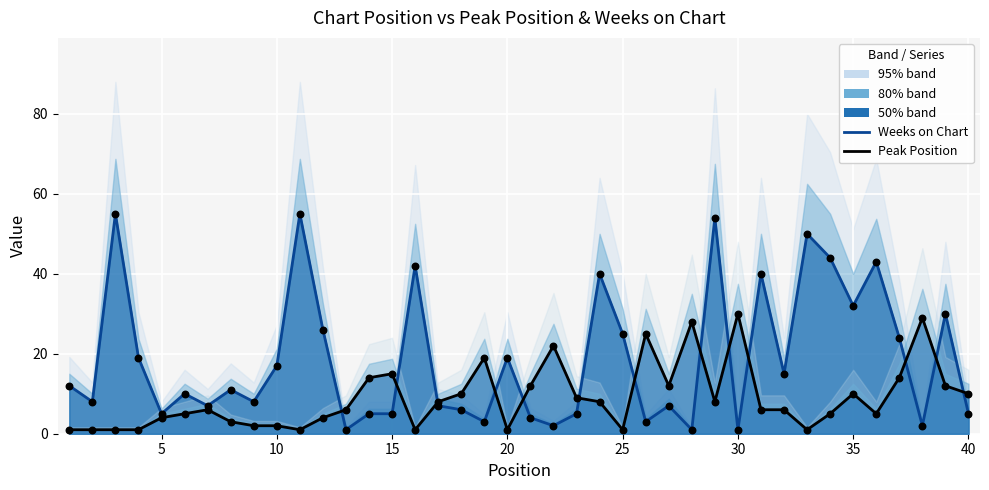

Which series has the largest Y range (max minus min)?

Weeks on Chart